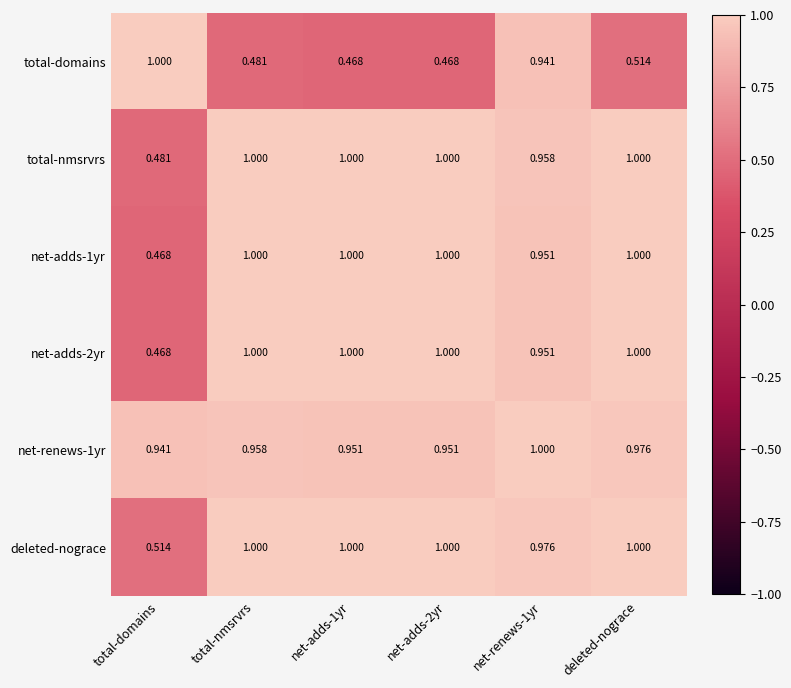

How many data points does each series have?

6